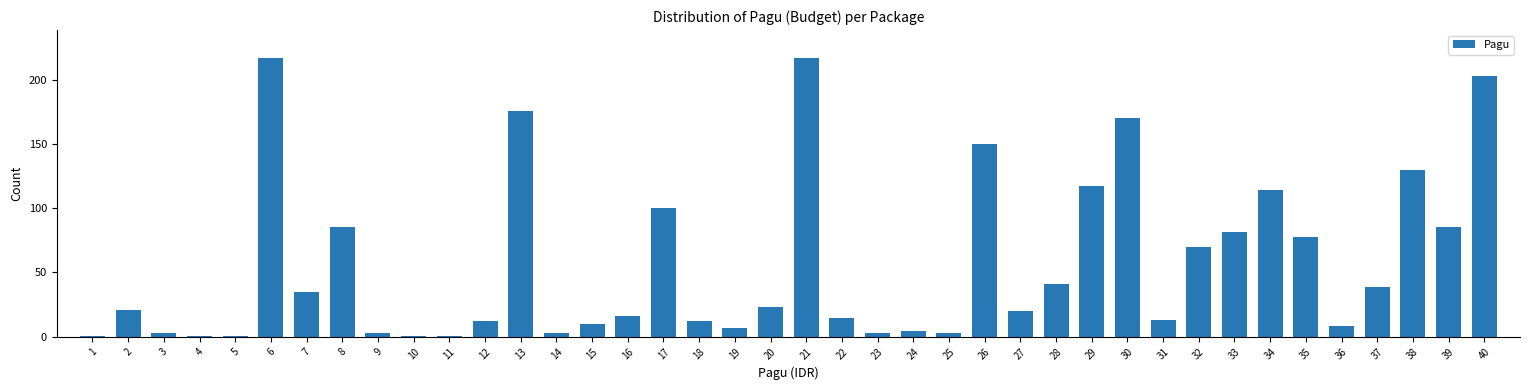

What is the maximum value shown in the chart?

217.3